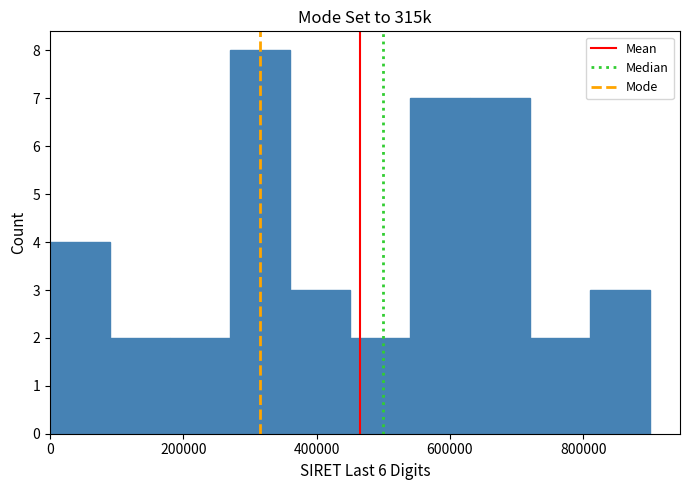

Reading left to right, transcribe this chart: for each bar, give the range it covers on the x-axis and its height. Neither the bar edges nor the heights are printed on the chart, so give them approximately, as read against the axes.

0 to 100000: 4
100000 to 180000: 2
180000 to 280000: 2
280000 to 360000: 8
360000 to 460000: 3
460000 to 540000: 2
540000 to 640000: 7
640000 to 720000: 7
720000 to 820000: 2
820000 to 900000: 3